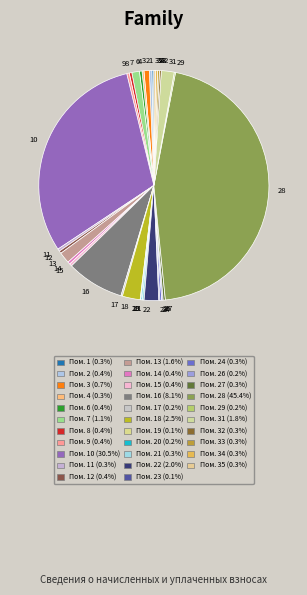

Is there a majority slice in this chart?

No